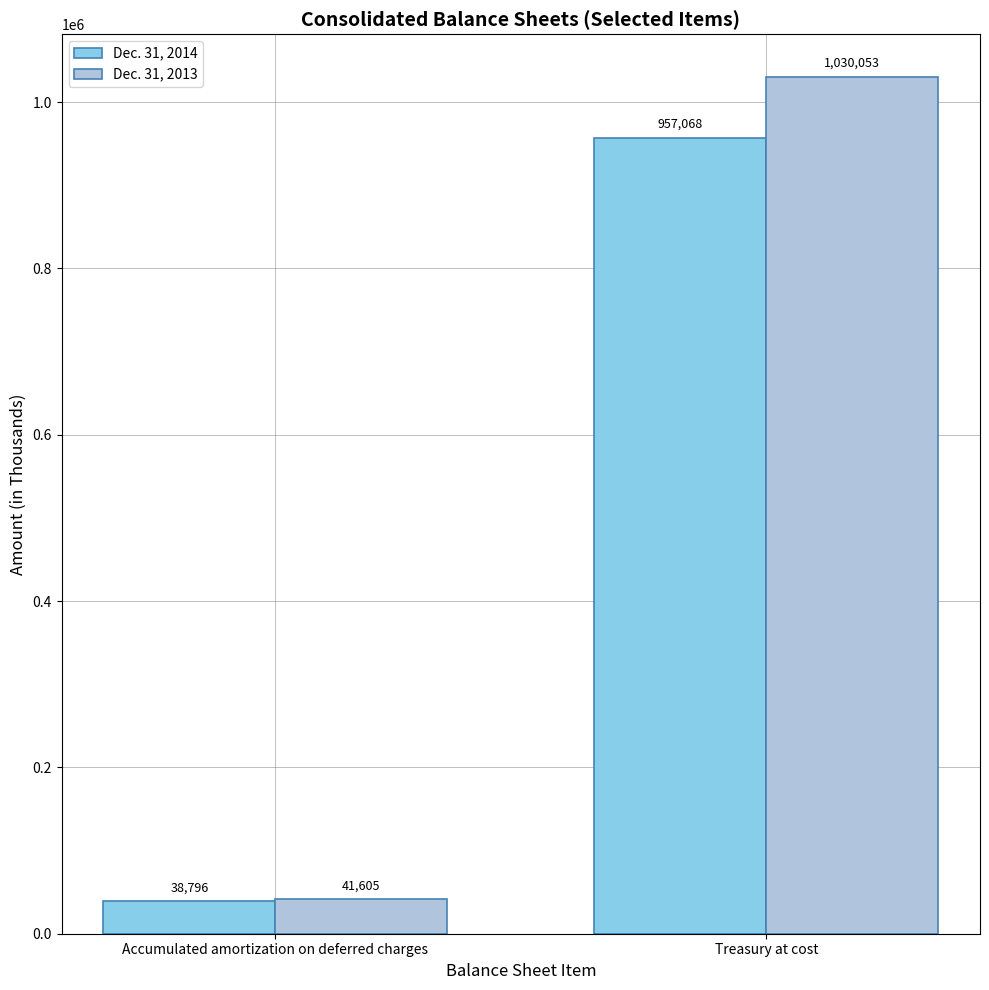

Reading left to right, transcribe all the data shown in this chart.

Dec. 31, 2014: Accumulated amortization on deferred charges=38796	Treasury at cost=957068
Dec. 31, 2013: Accumulated amortization on deferred charges=41605	Treasury at cost=1030053